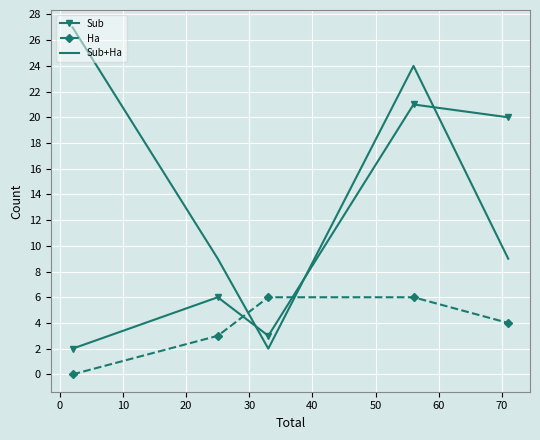

Count the Sub+Ha values in the range 9 to 24.

3